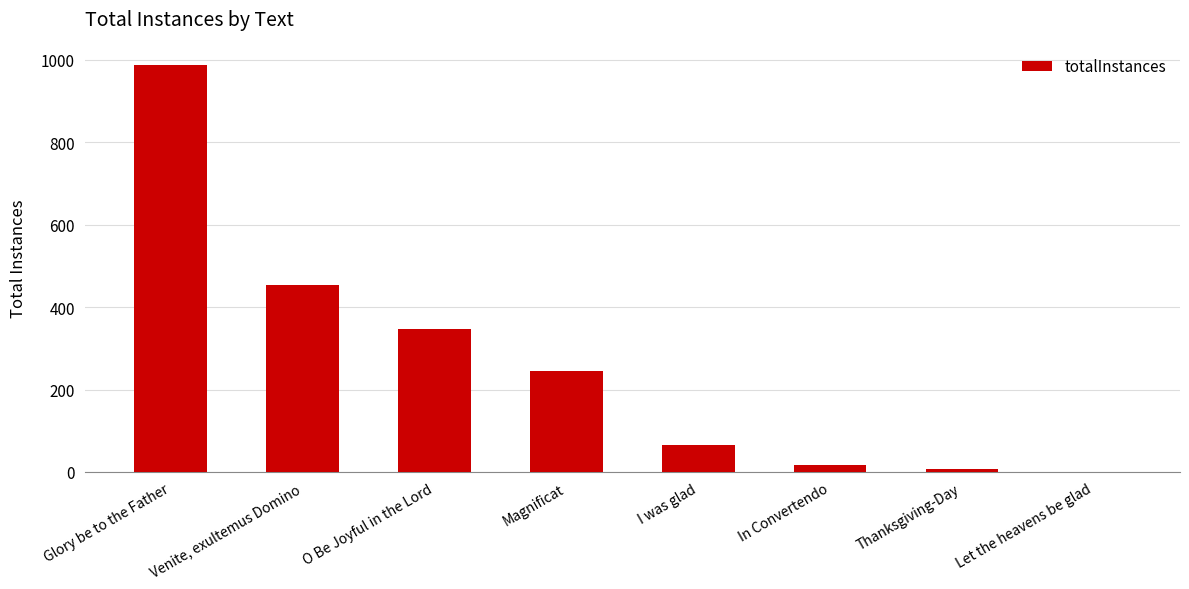

Reading right to left, list all the values displayed in this chart.

1	8	17	66	244	347	453	988